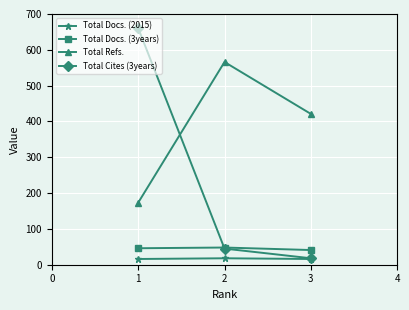

Which category has the highest value across all series?

1